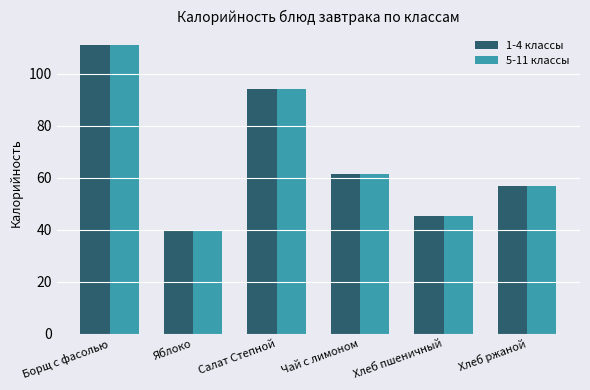

Reading left to right, list all the values displayed in this chart.

1-4 классы: 111.1	40.0	94.2	61.6	45.2	57.0
5-11 классы: 111.1	40.0	94.2	61.6	45.2	57.0